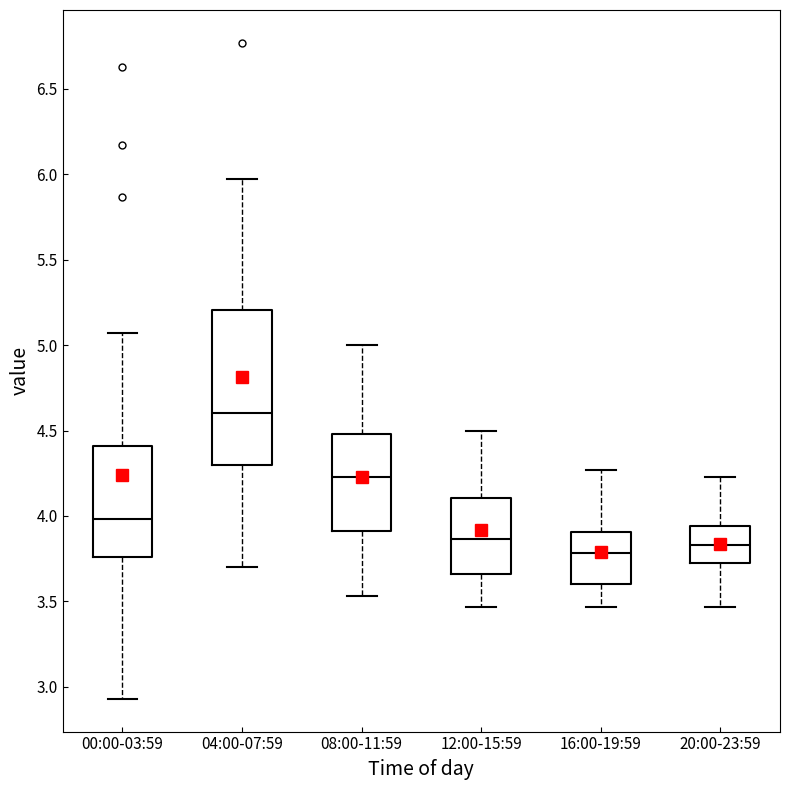

Which box is the tallest, from its lower edge to its upper edge?

04:00-07:59